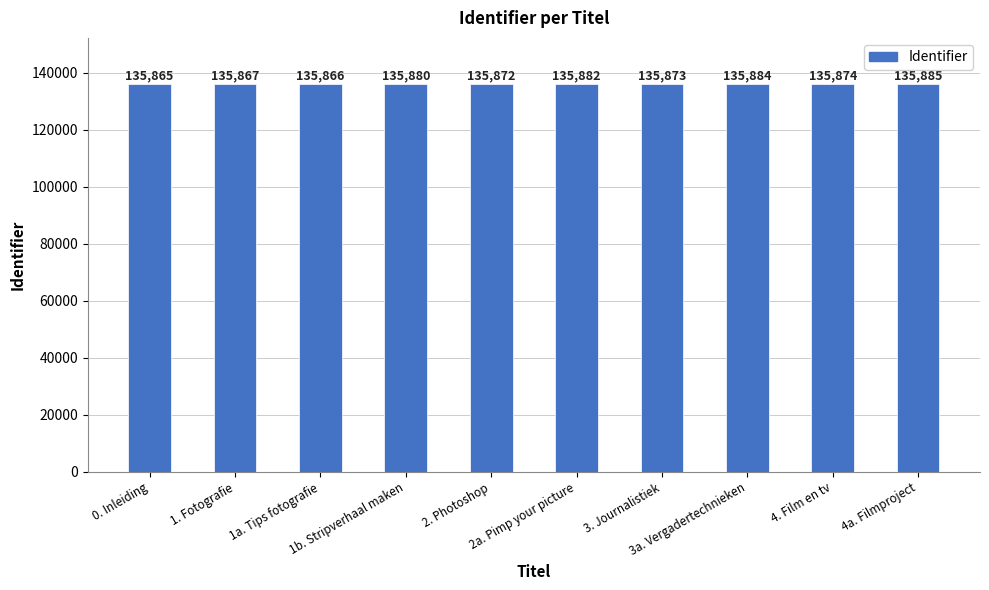

What is the difference between the maximum and minimum values?

20